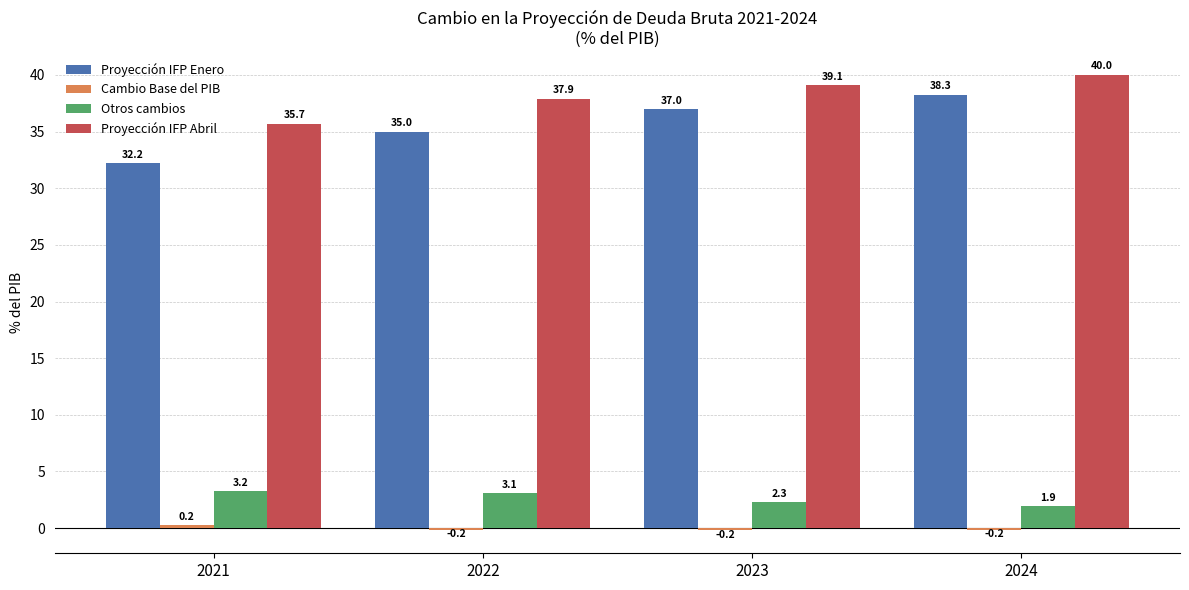

Which series has the largest total across all categories?

Proyección IFP Abril